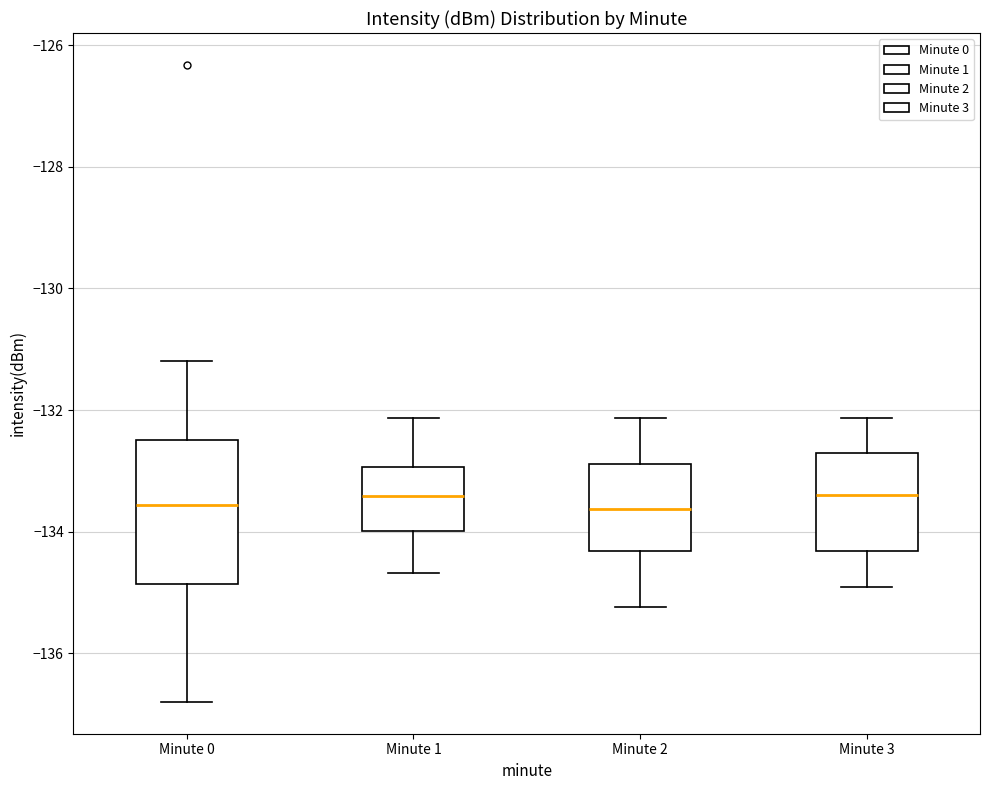

Comparing the boxes themselves (not the whiskers), which one is the tallest?

Minute 0